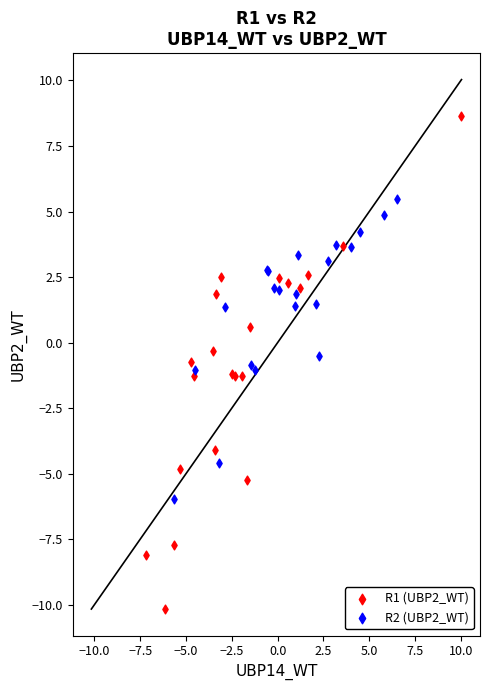

Which series has the widest spread of Y values?

R1 (UBP2_WT)